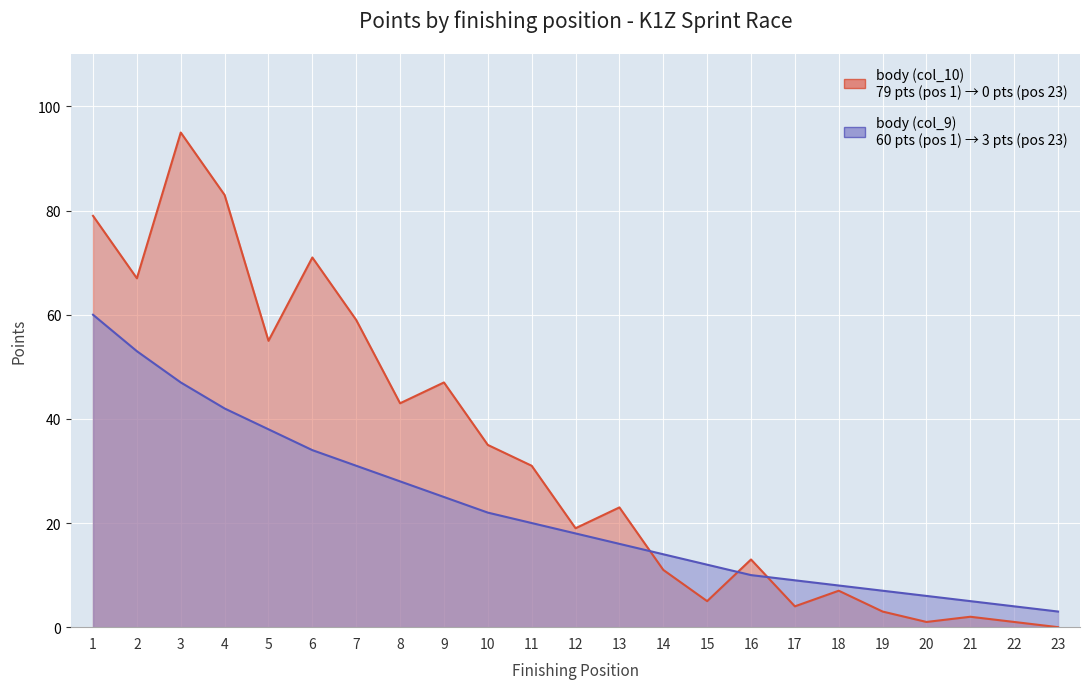

True or false: body (col_10) and body (col_9) intersect in this chart.

True